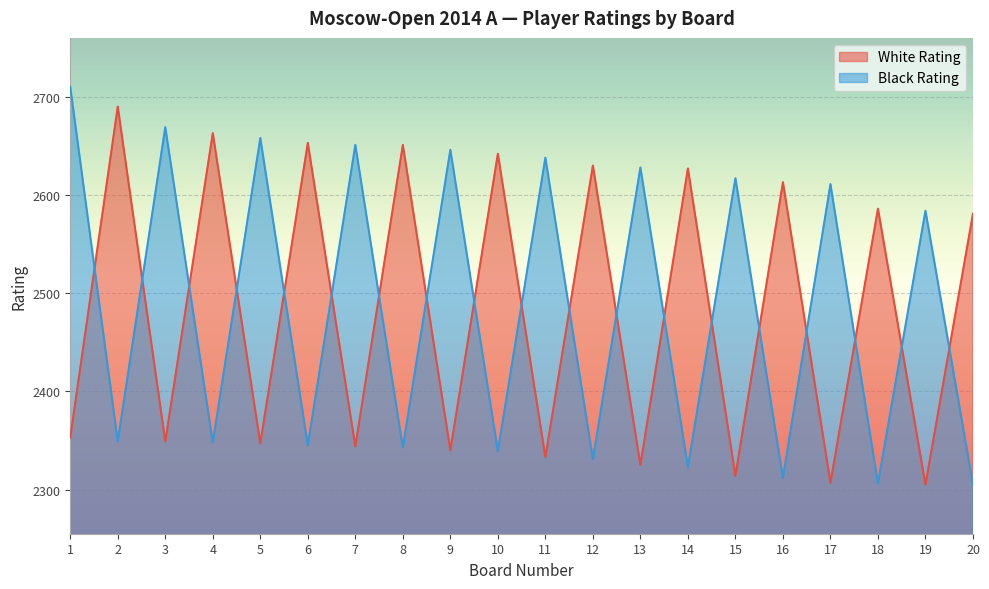

The Black Rating series shows 847 at 18. True or false?

False